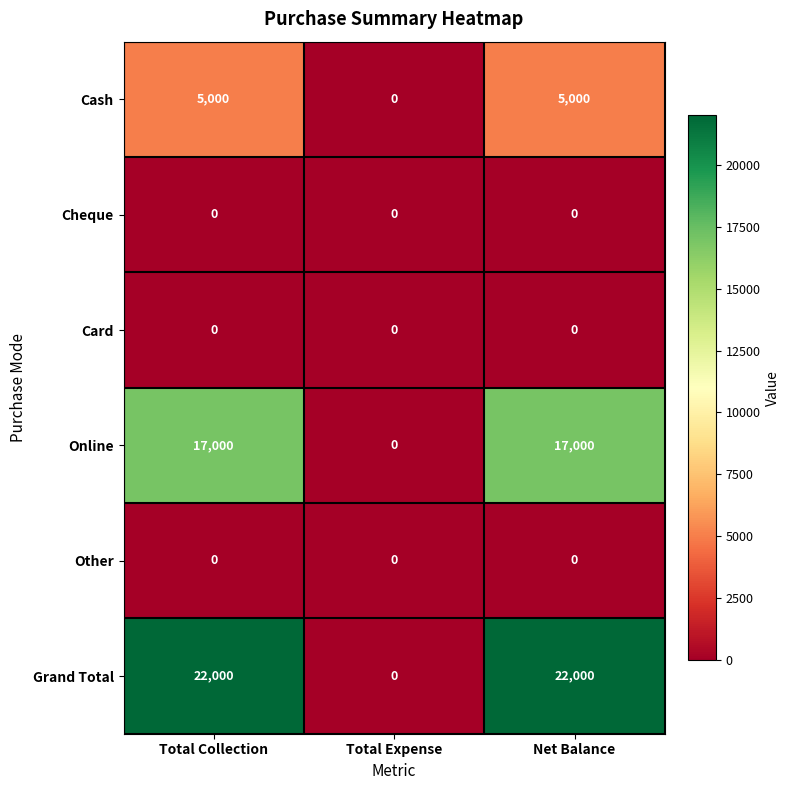

Reading left to right, list all the values displayed in this chart.

Cash: 5000	0	5000
Cheque: 0	0	0
Card: 0	0	0
Online: 17000	0	17000
Other: 0	0	0
Grand Total: 22000	0	22000